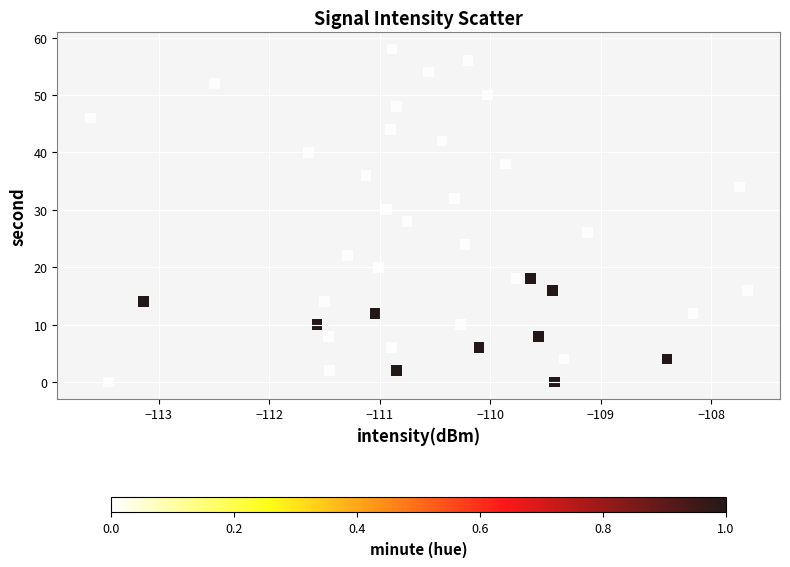

What is the range of Y values (max minus min)?

58